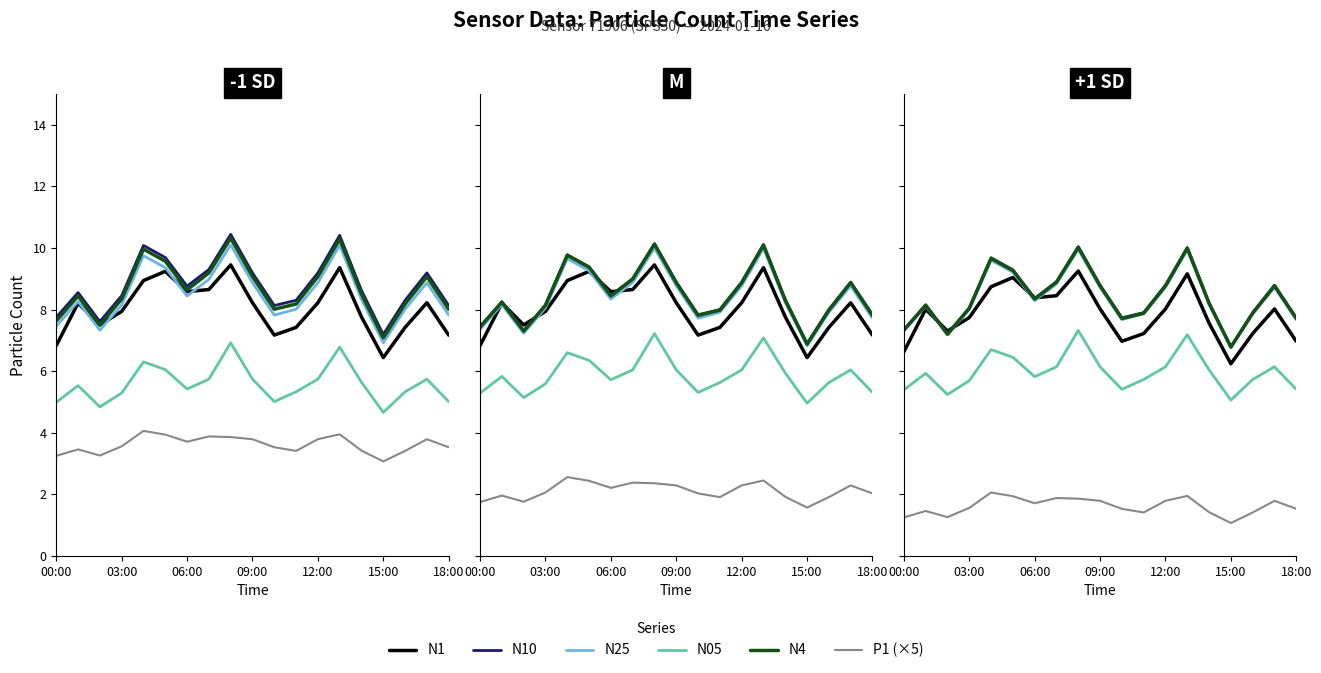

In N10, how many points are higher than both neighbors (excluding endpoints)?

5